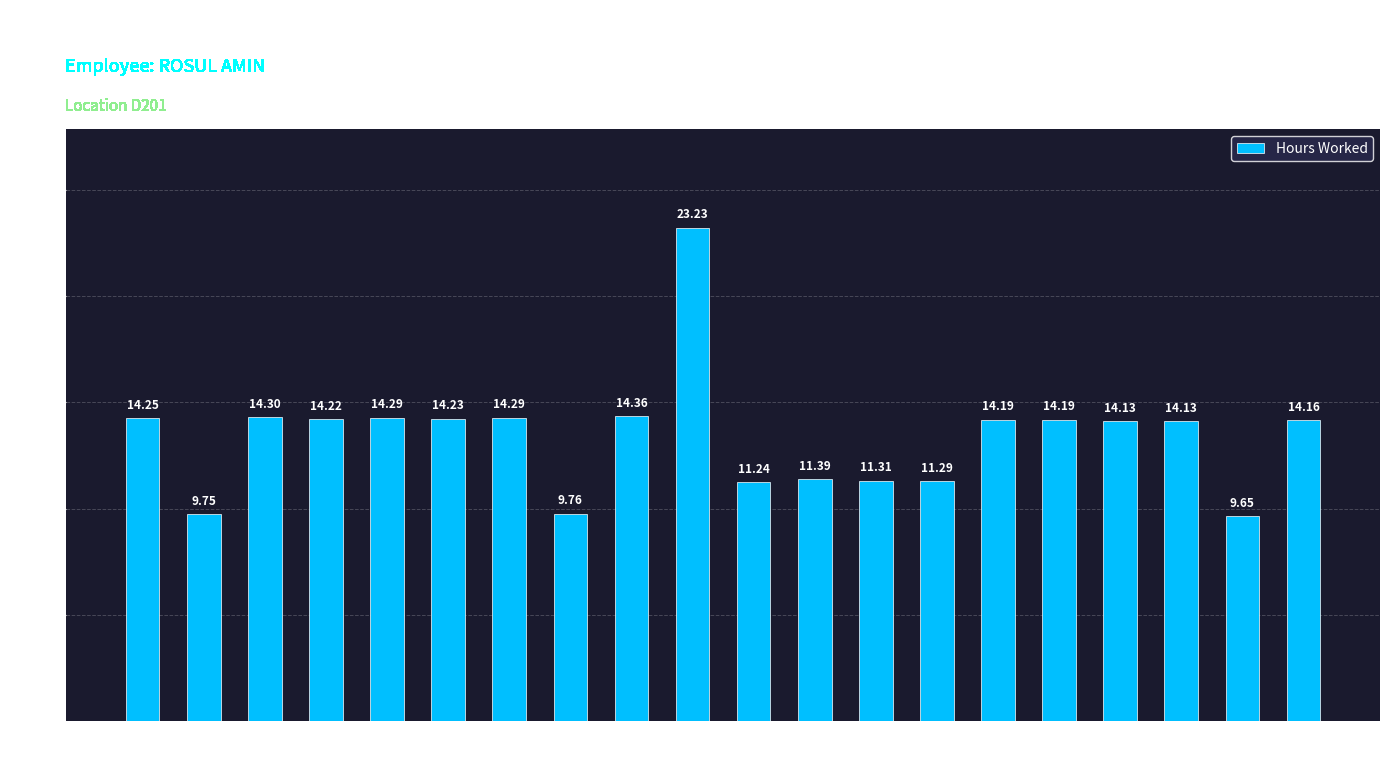

True or false: the data shows 14.3 at 3-Sat.

True